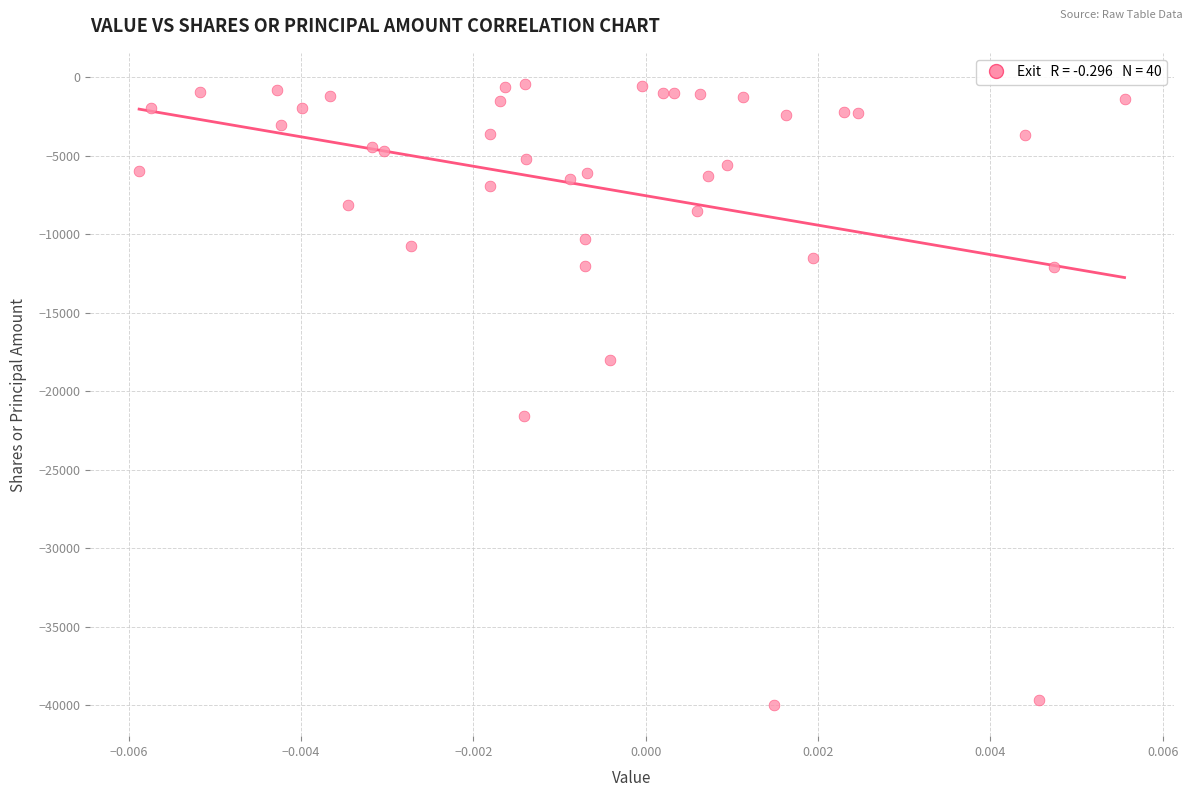

What is the range of Y values (max minus min)?

39592